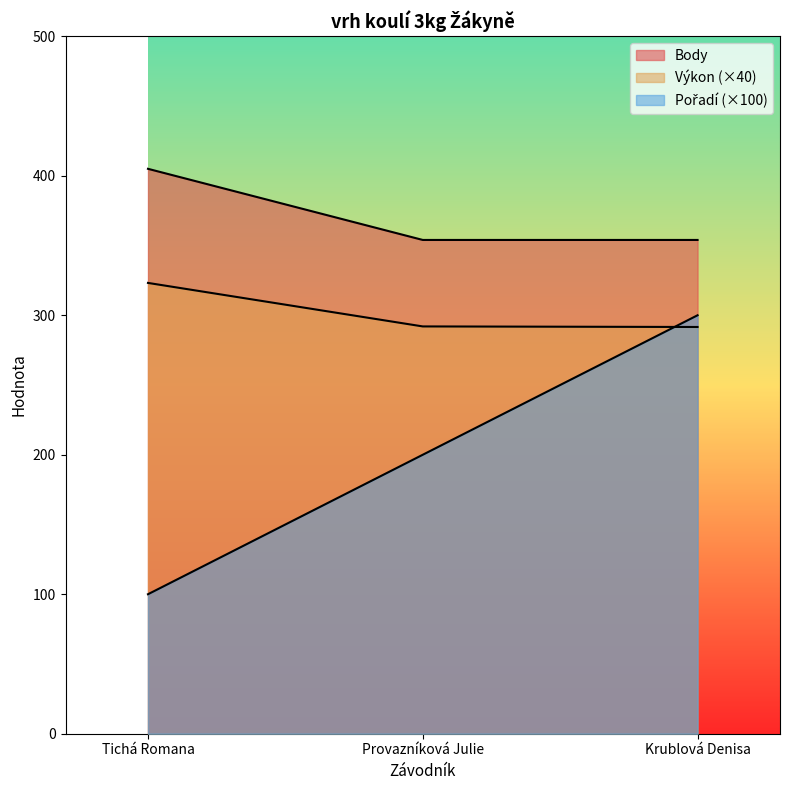

Does the chart display data point markers on the line(s)?

No